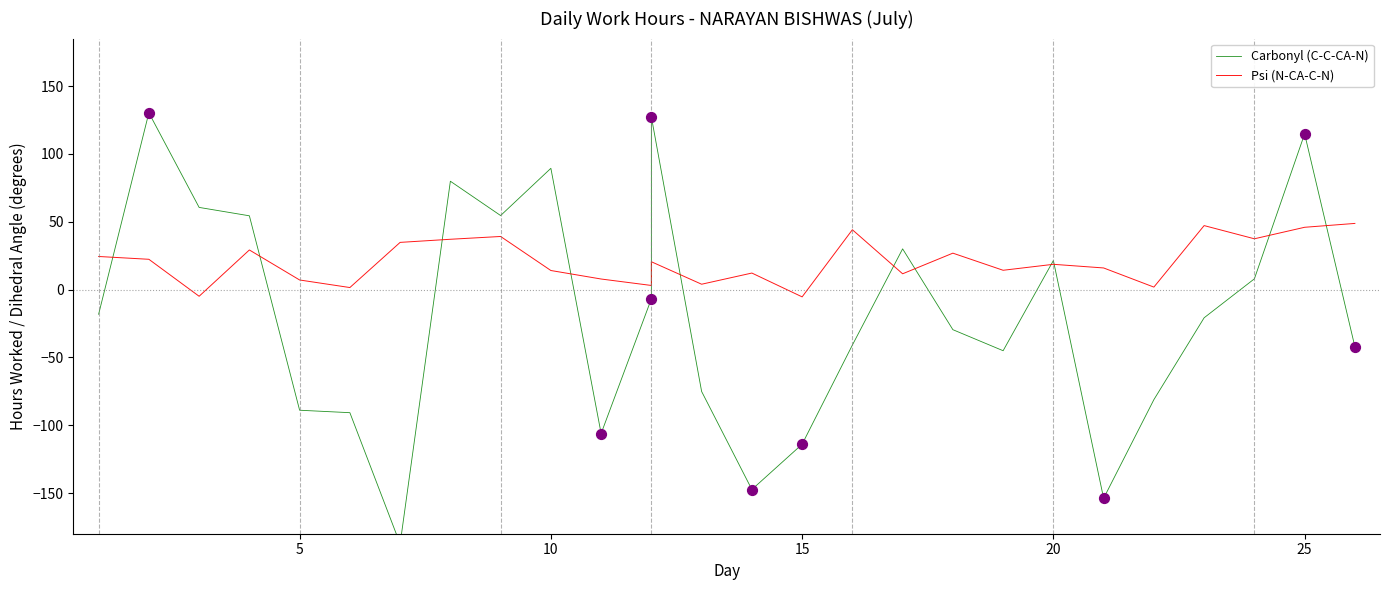

At how many categories does at least one series exceed 15?

18